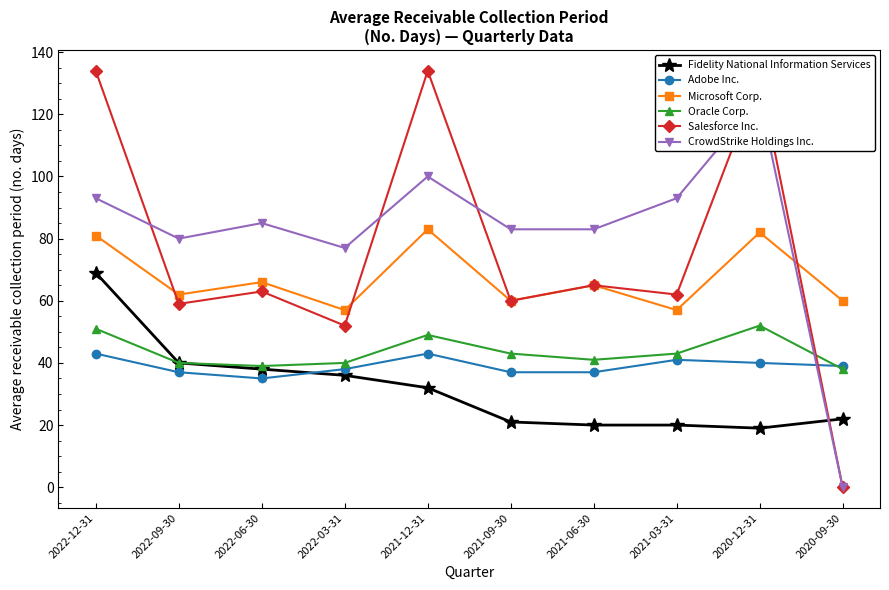

Rank the series at 2021-03-31 from lowest to highest value.

Fidelity National Information Services, Adobe Inc., Oracle Corp., Microsoft Corp., Salesforce Inc., CrowdStrike Holdings Inc.